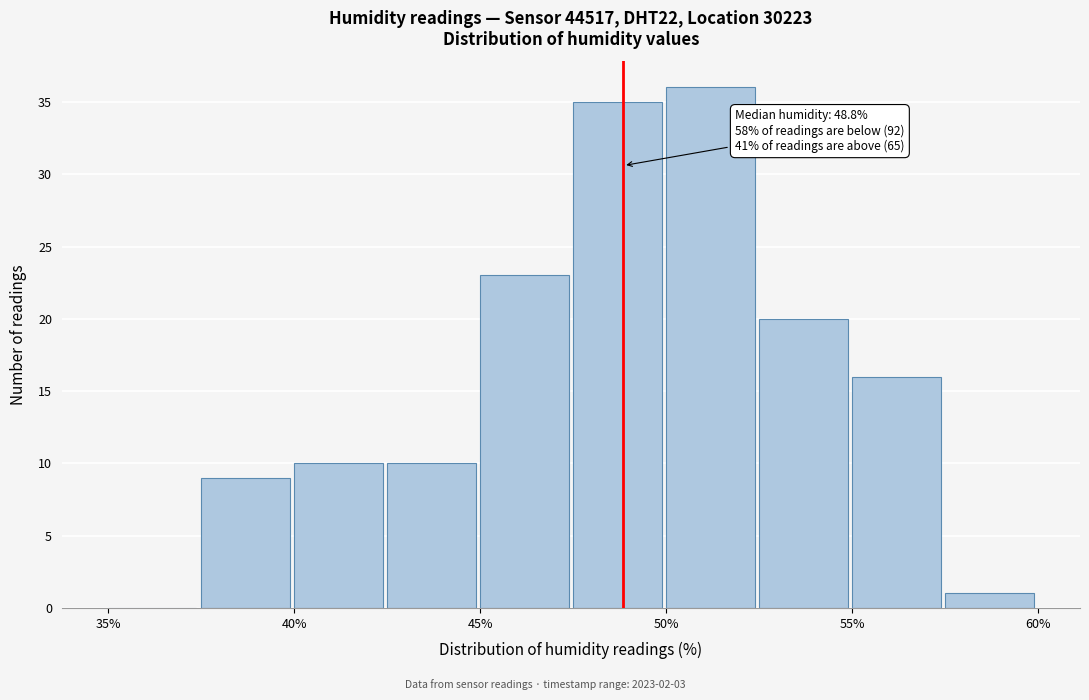

Over which range of the x-axis is the bar tallest?

50.0 to 52.5